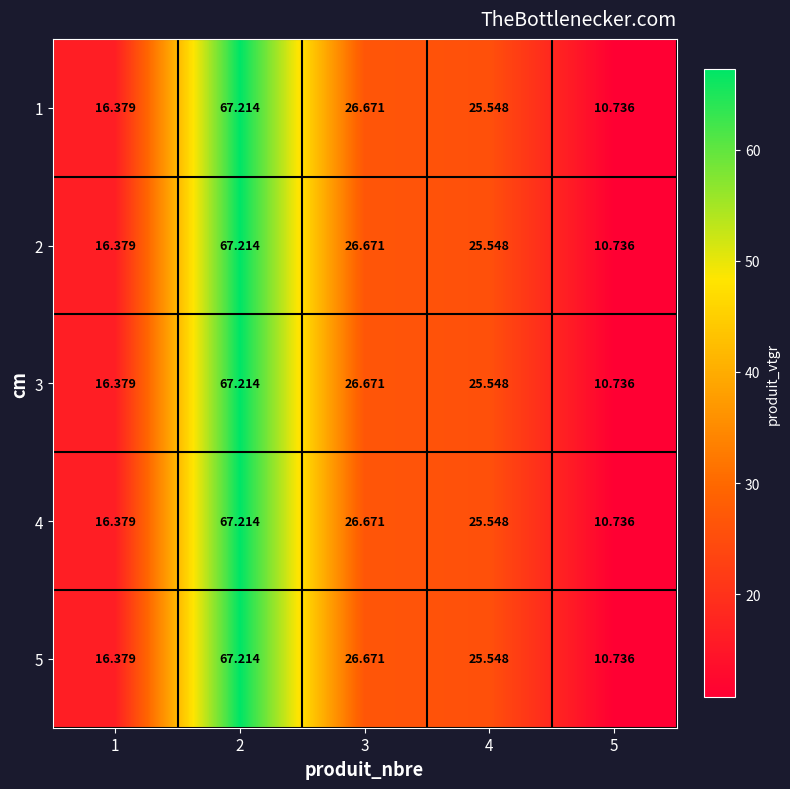

Is the value of 5 at 1 greater than the value of 3 at 5?

Yes